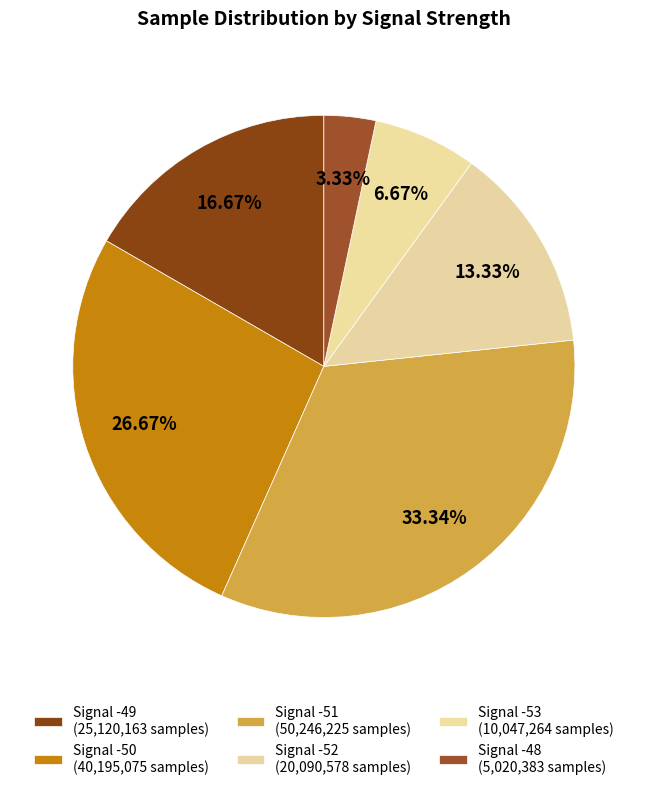

Which category has the biggest portion of the pie?

-51